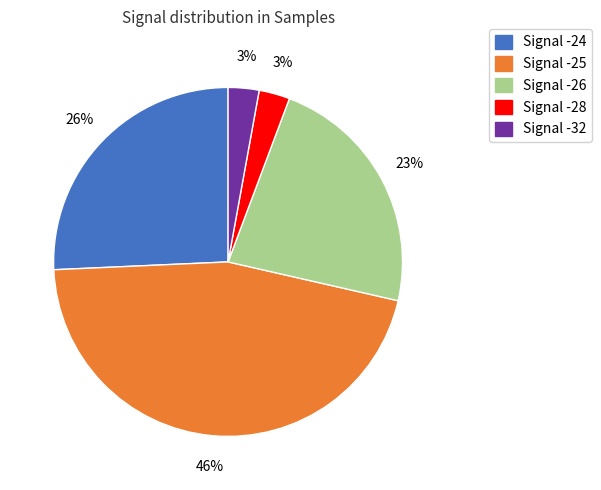

Is there any slice that represents more than half of the pie?

No